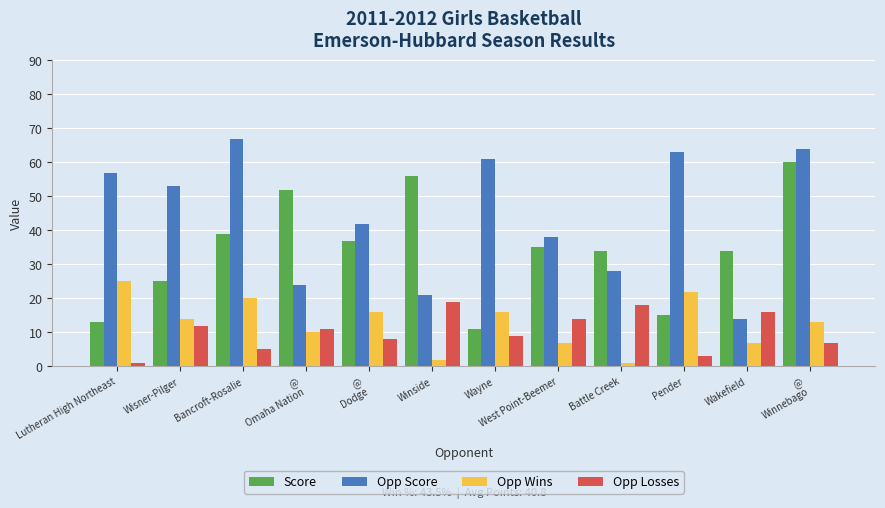

What position from the right is Wisner-Pilger?

11